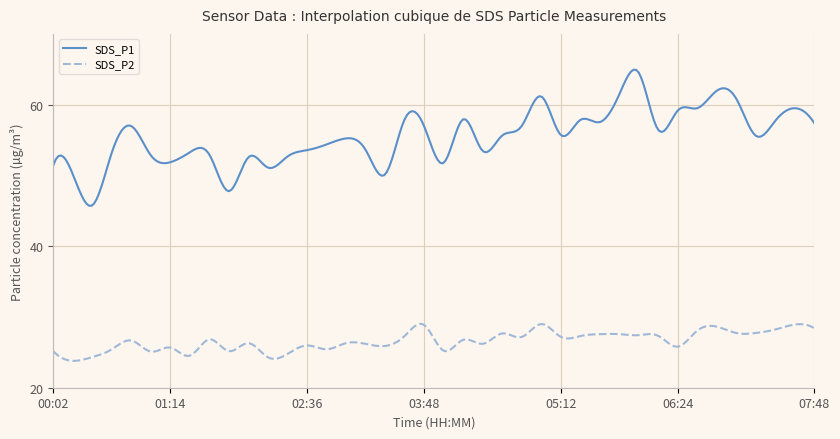

Which series has the largest total across all categories?

SDS_P1